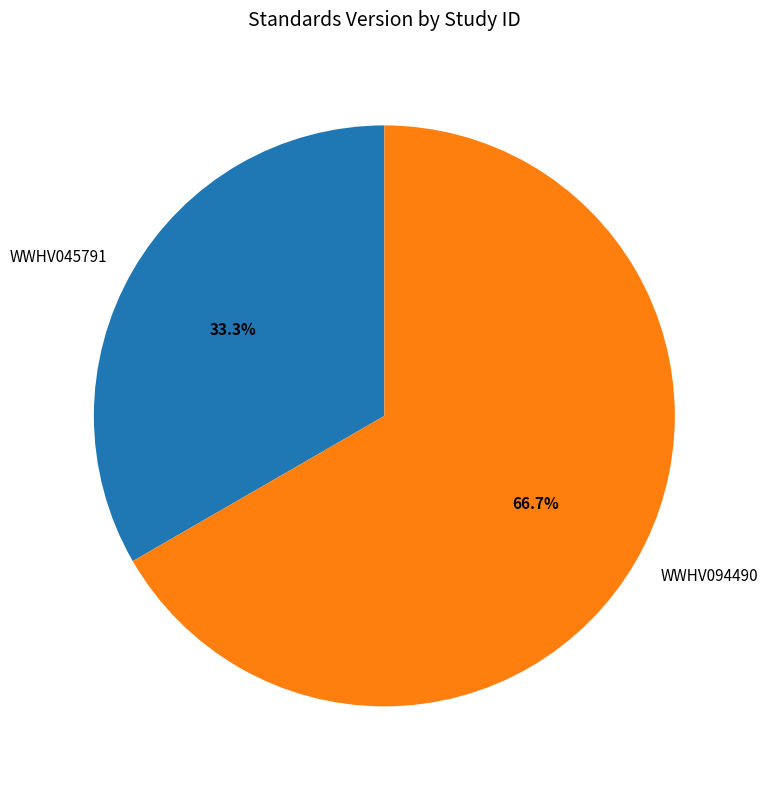

Which category has the smallest portion of the pie?

WWHV045791